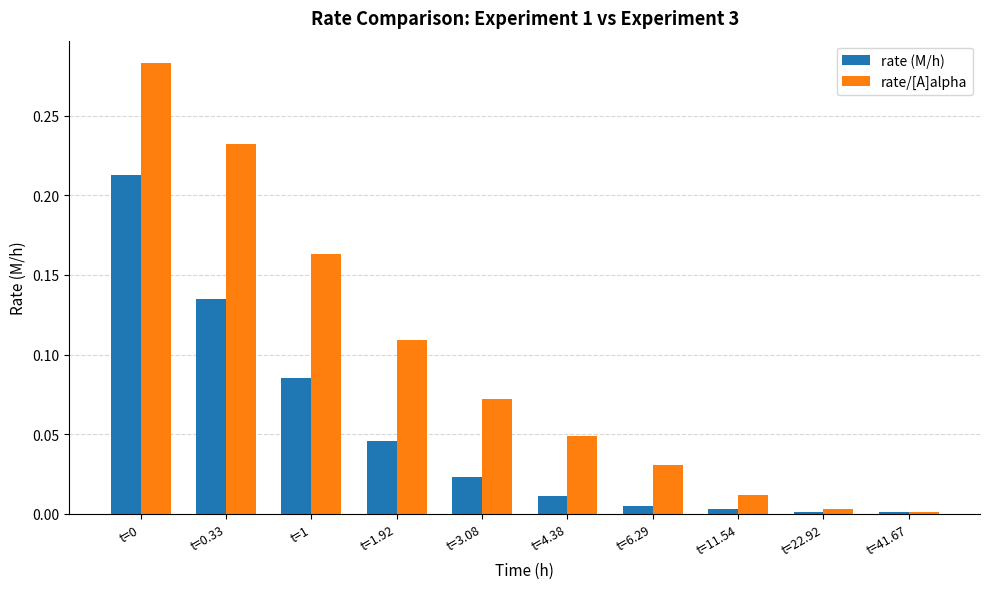

What is the sum of all rate (M/h) values?

0.5